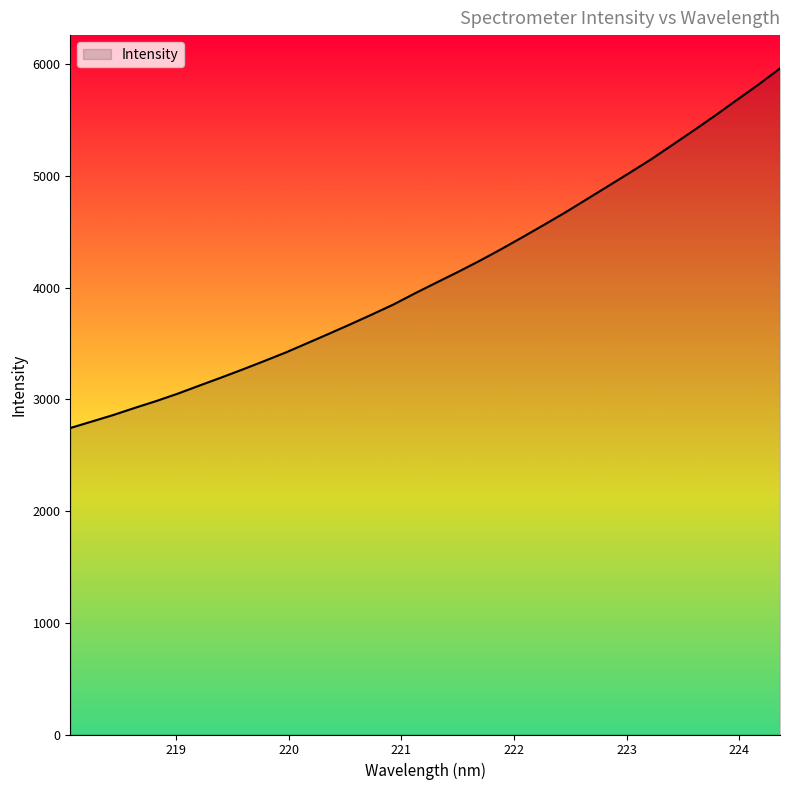

What is the difference between the second highest and second lowest values?

3017.0